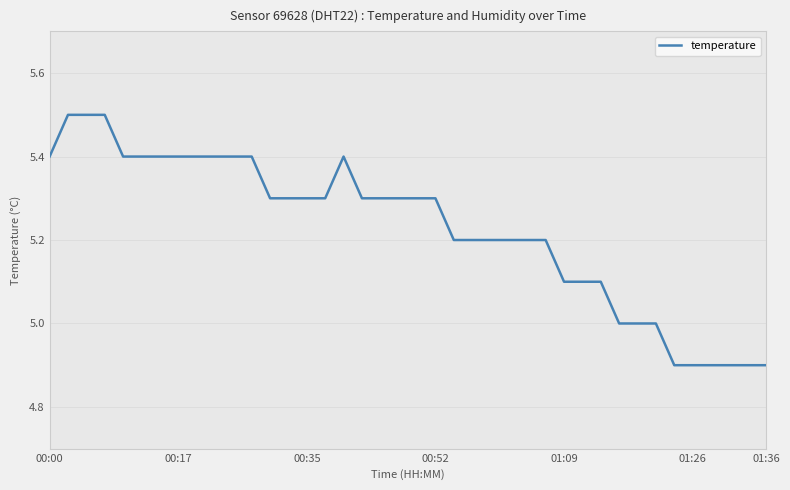

What is the change in value from 00:00 to 33?

-0.4